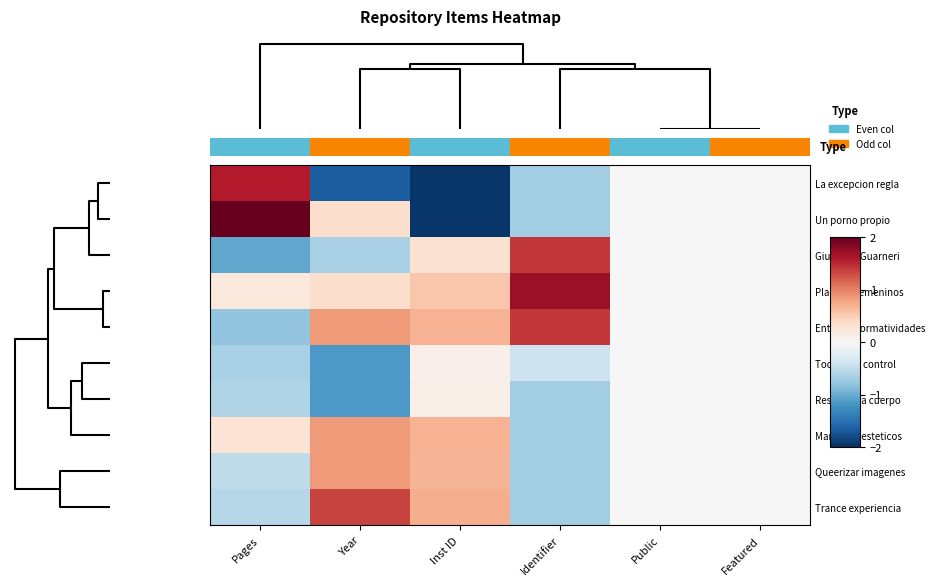

Which series has the largest range (max minus min)?

Un porno propio